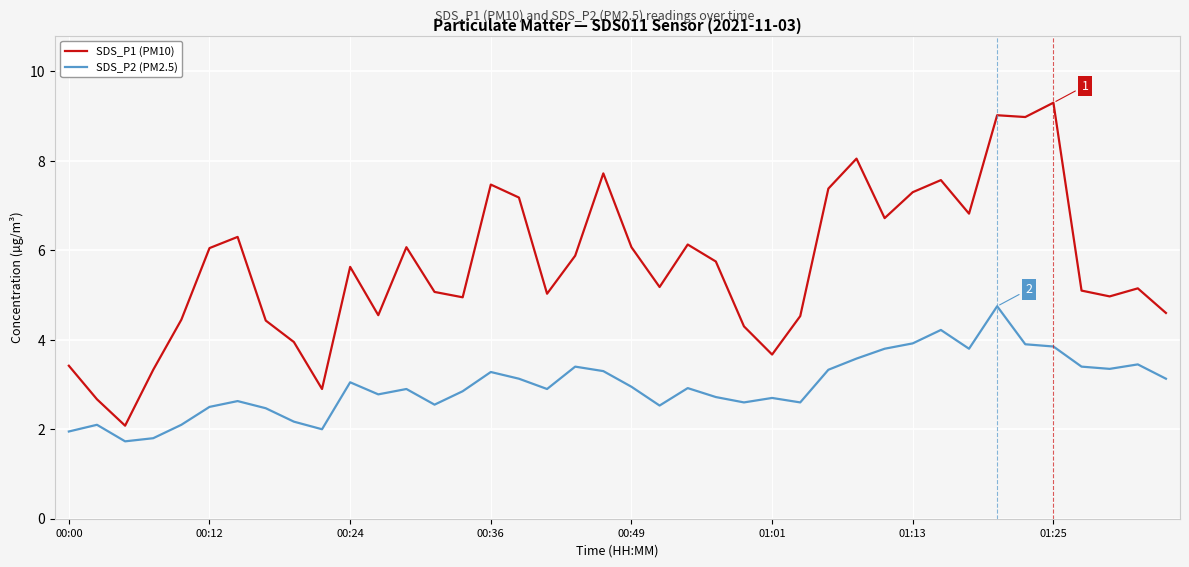

How many lines are shown in the chart?

2